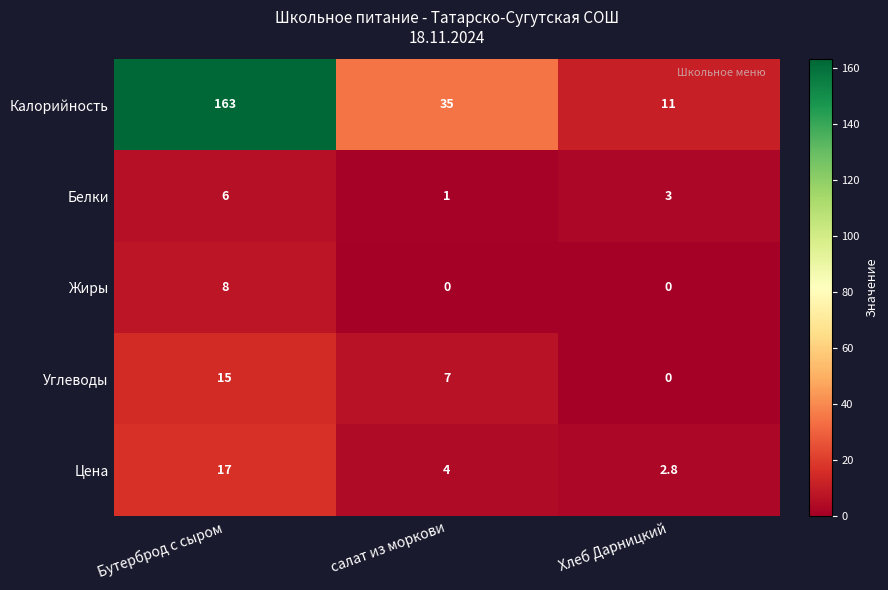

Rank the series by their maximum value, from highest to lowest.

Калорийность, Цена, Углеводы, Жиры, Белки